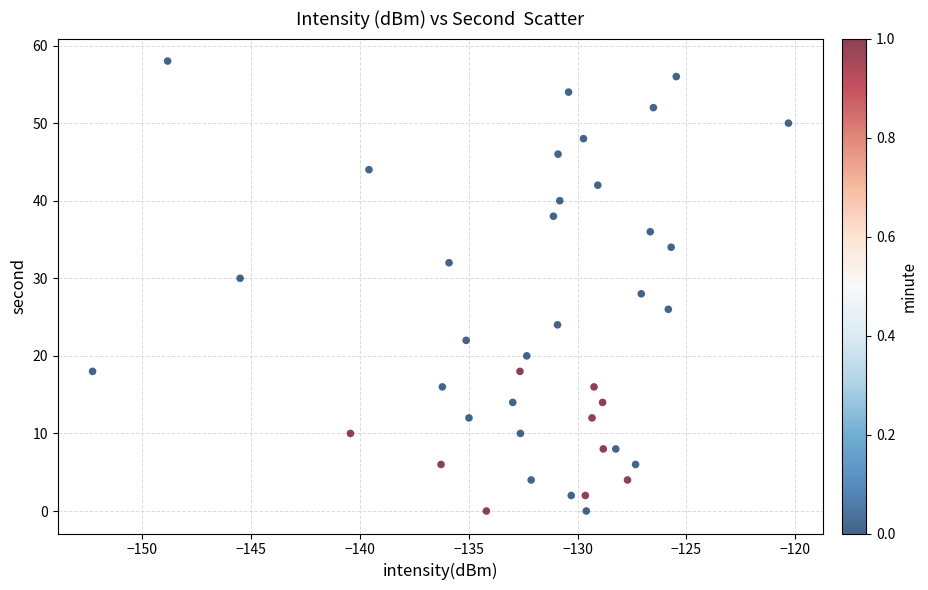

What is the range of Y values (max minus min)?

58